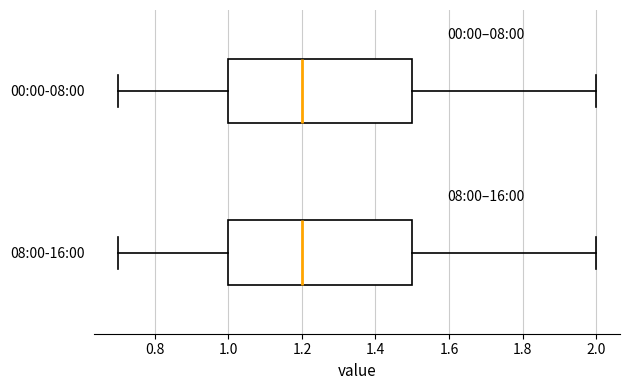

Reading bottom to top, transcribe this box plot: for each box, give where its median line is, the range the box spans, and where its two whiskers end, as read against the x-axis. The values are not printed on the chart, so give them approximately, as read against the axis.

08:00-16:00: median 1.2, box 1.0 to 1.5, whiskers 0.7 to 2.0
00:00-08:00: median 1.2, box 1.0 to 1.5, whiskers 0.7 to 2.0